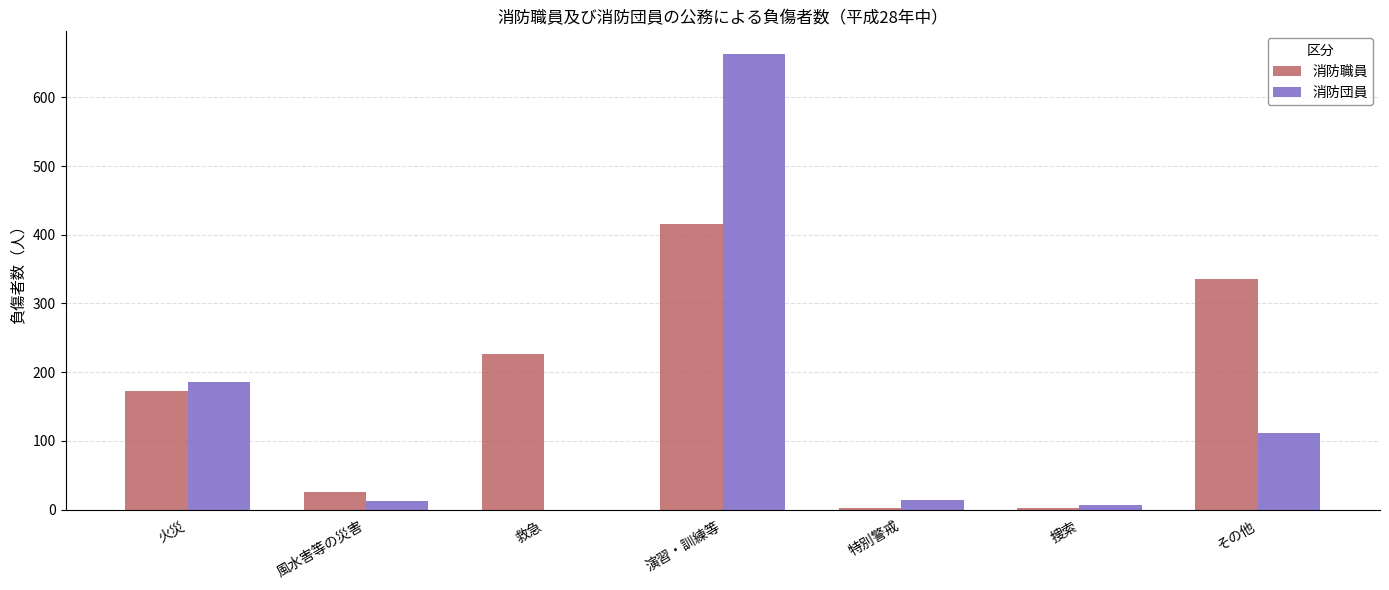

What is the sum of all 消防職員 values?

1179